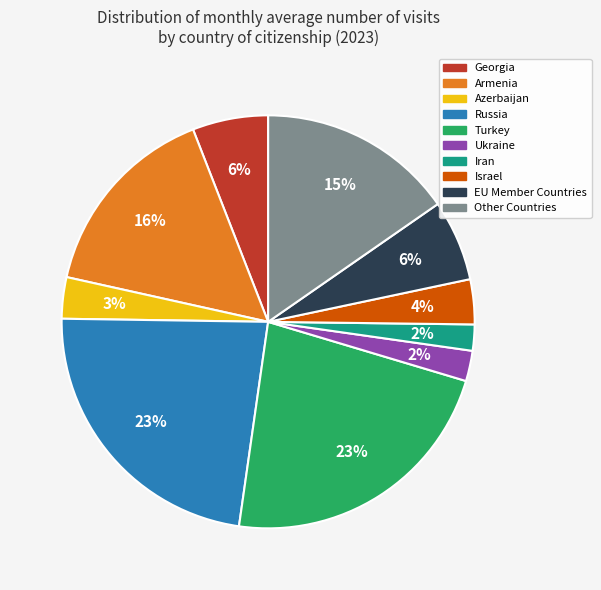

Is the sum of Ukraine and Other Countries greater than half?

No